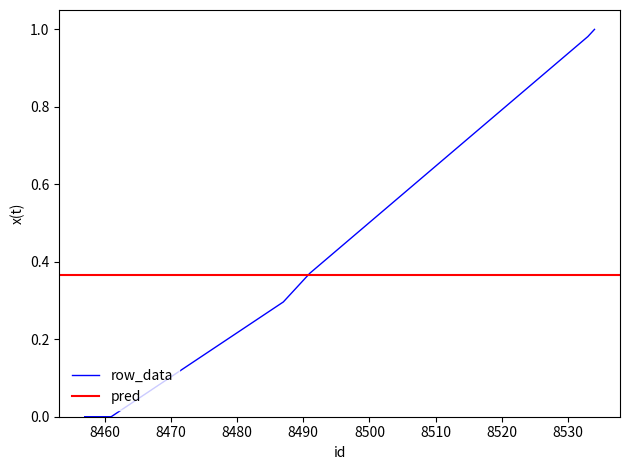

Reading left to right, what are all the values shown in this chart?

0.0	0.0	0.0	0.3	0.3	0.3	0.4	0.4	1.0	1.0